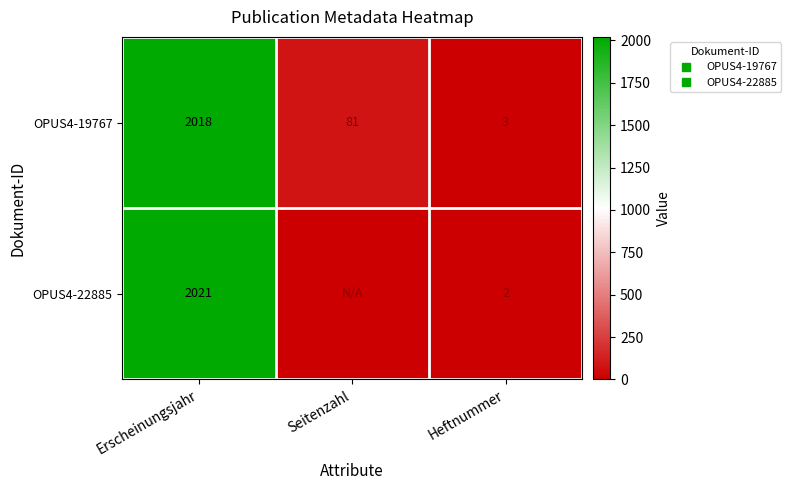

Rank the series by their average value, from lowest to highest.

OPUS4-22885, OPUS4-19767